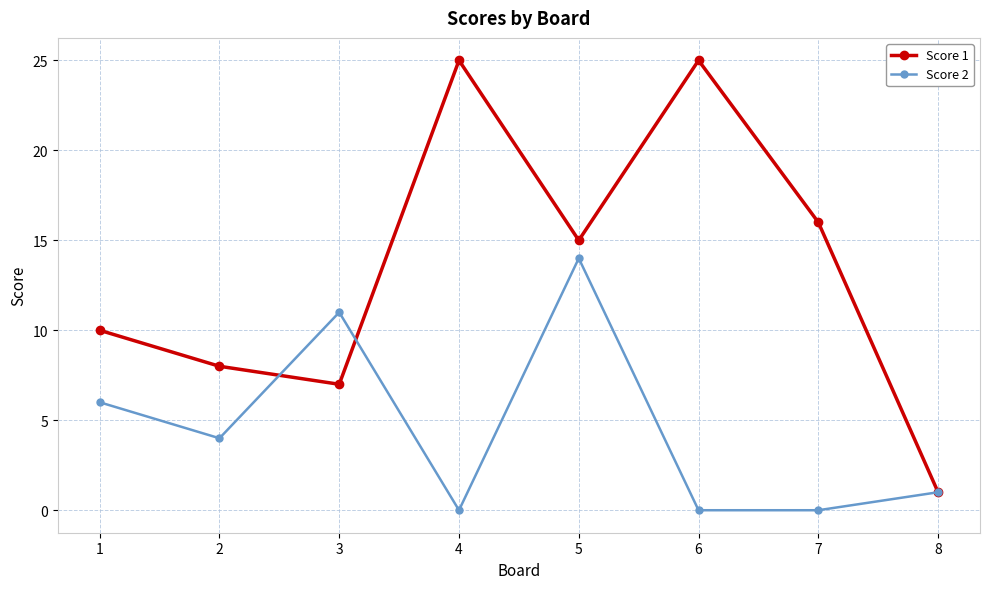

The value of Score 2 at 7 is 0. True or false?

True